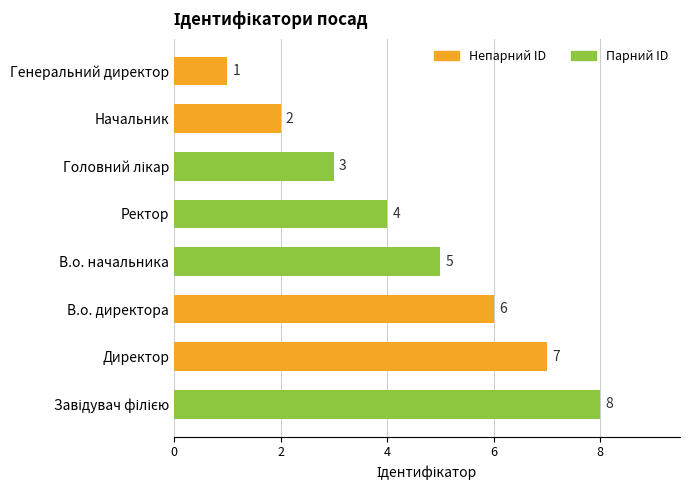

Approximately how many times larger is the value at Ректор compared to В.о. директора?

0.7